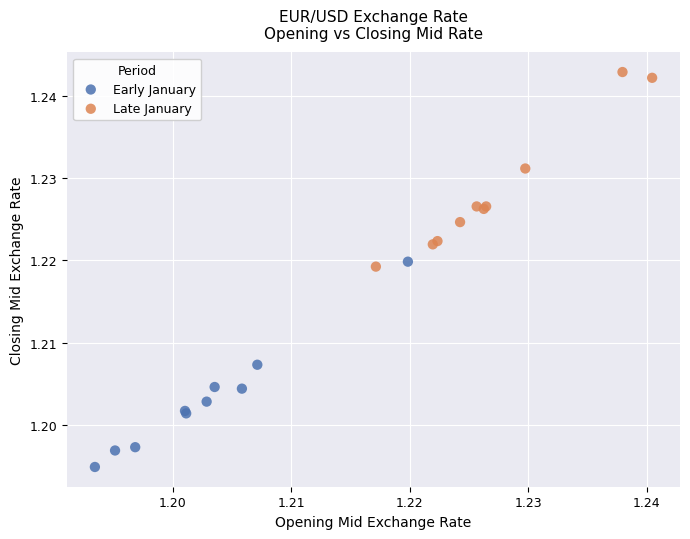

Which series has the widest spread of Y values?

Early January